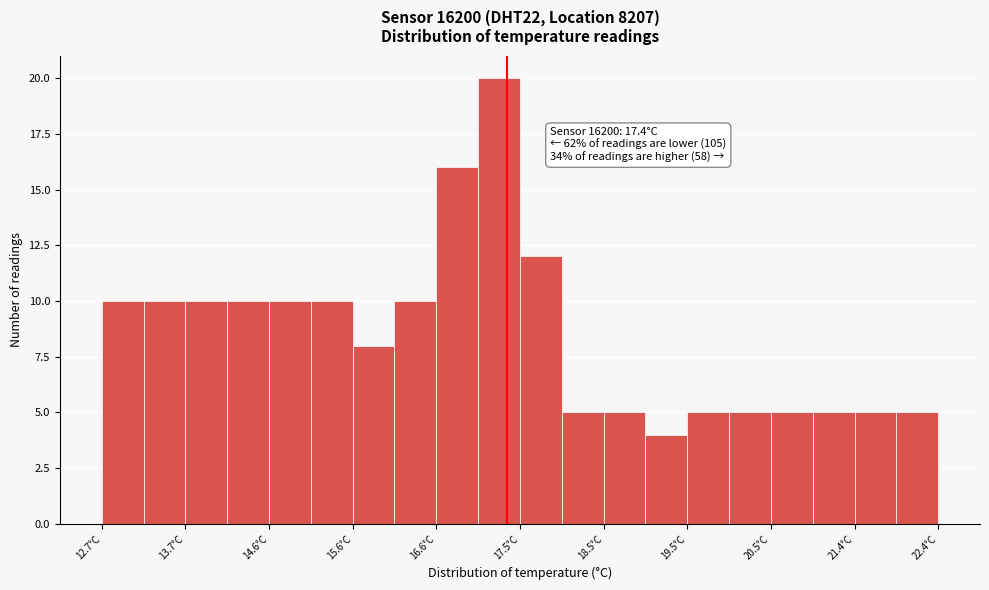

Which range on the x-axis has the tallest bar?

17.1 to 17.6